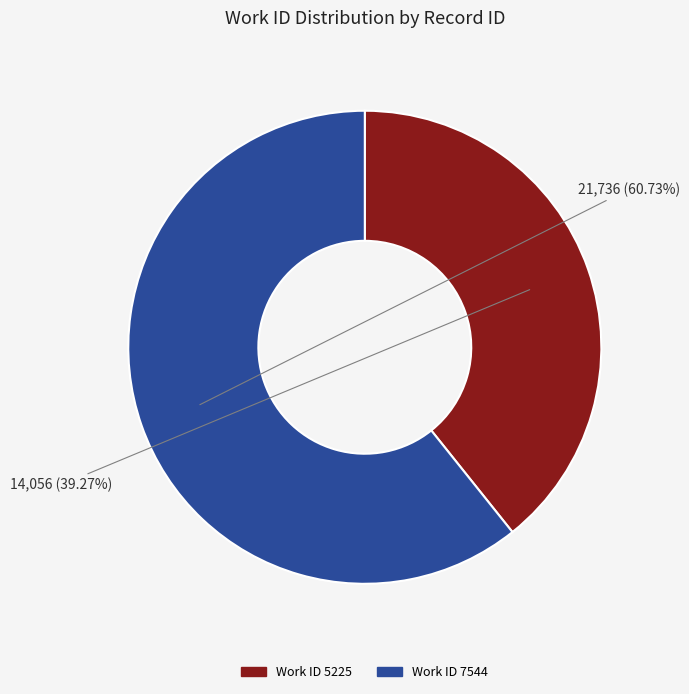

Count the number of slices in the pie.

2